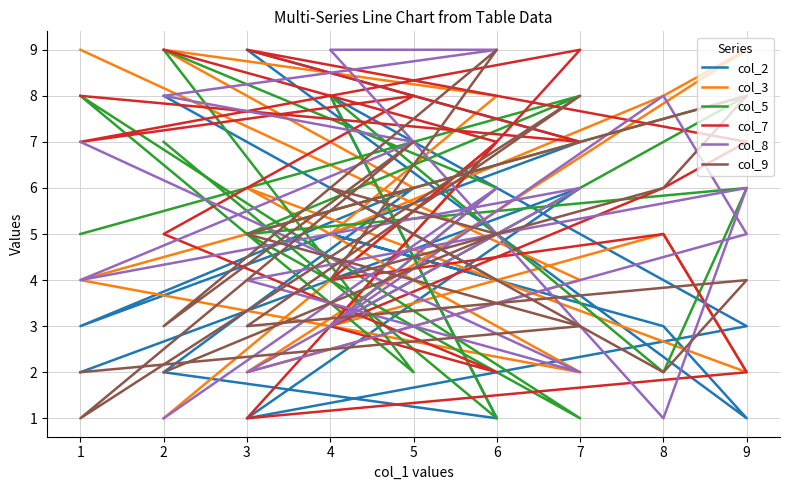

Which series has the widest spread of values?

col_2